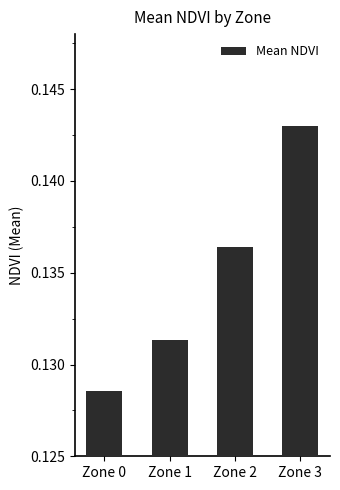

List the labels in order of value, largest first.

Zone 3, Zone 2, Zone 1, Zone 0